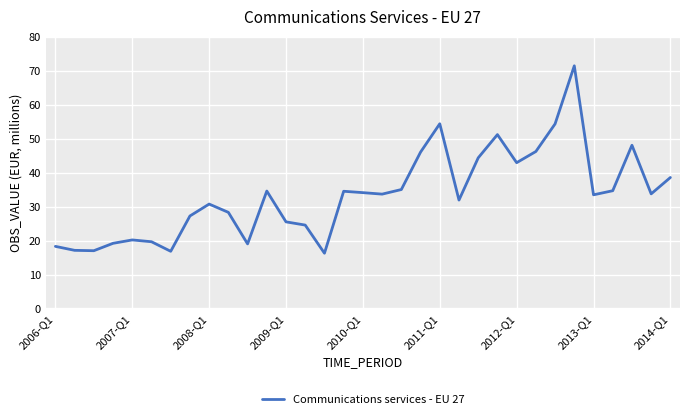

What is the difference between the maximum and minimum values?

55.2